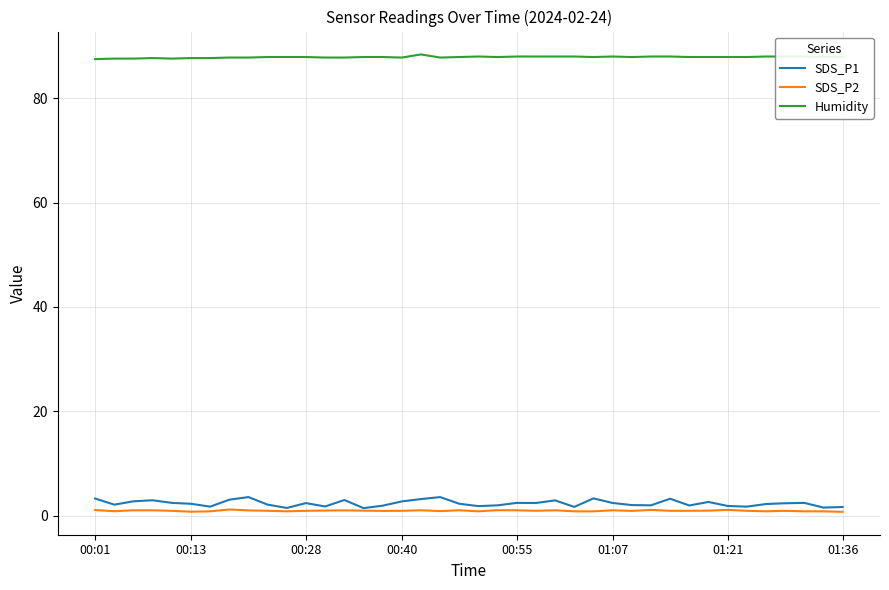

At how many categories does at least one series exceed 70?

40